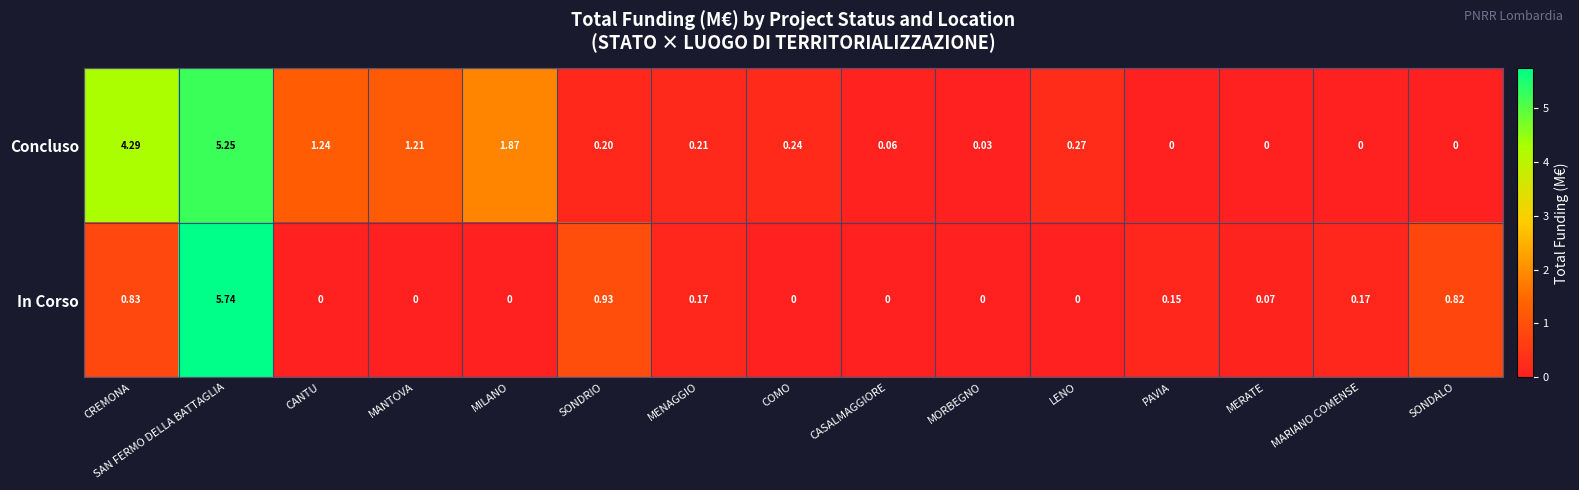

At how many categories does at least one series exceed 3?

2